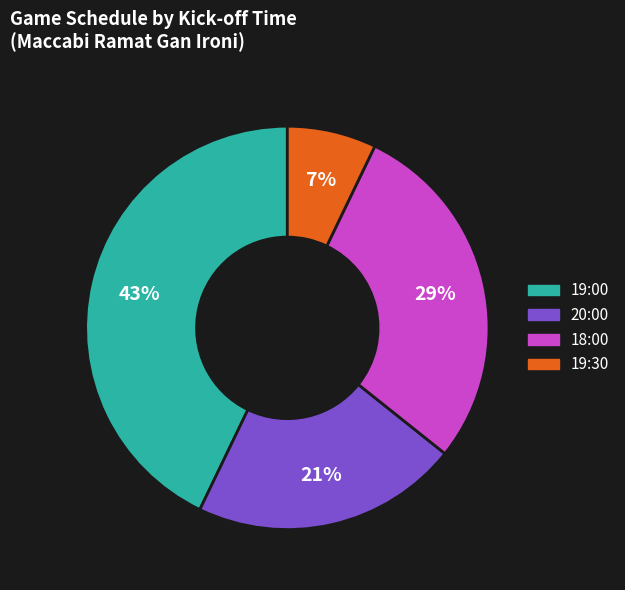

How many segments does this pie chart have?

4